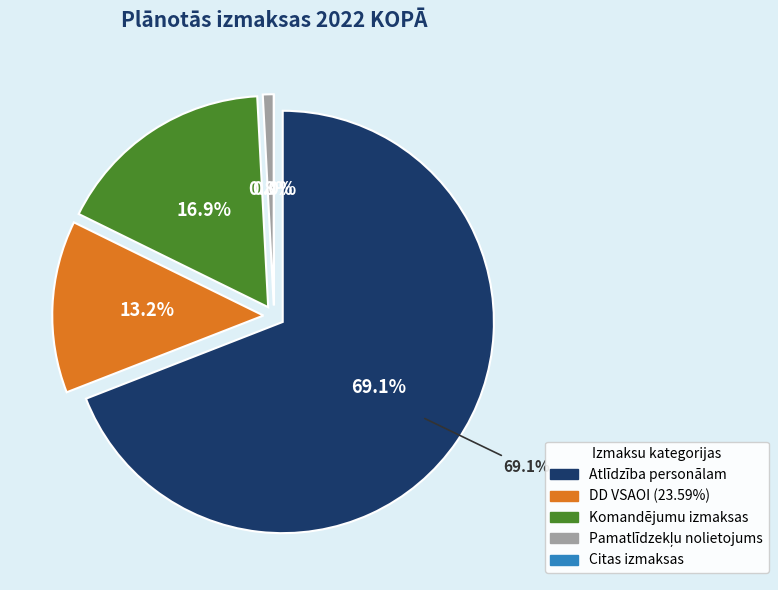

Which category has the biggest portion of the pie?

Atlīdzība personālam